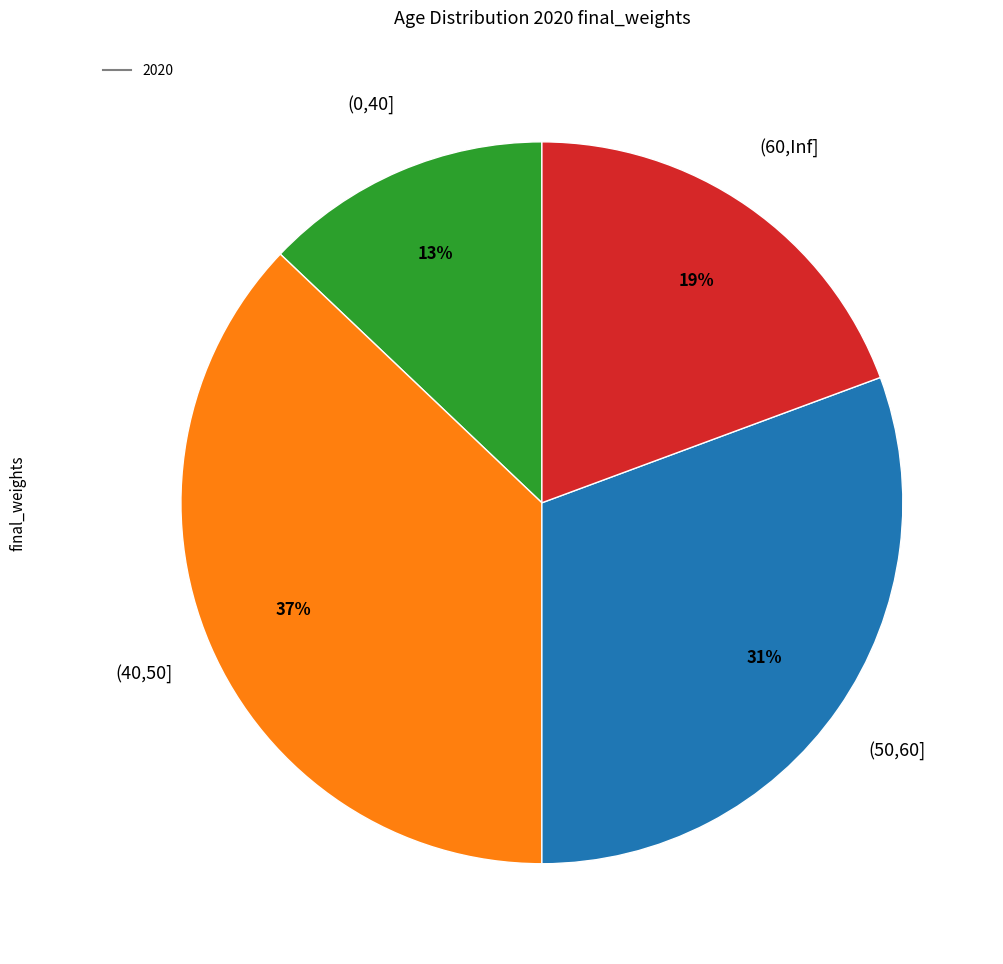

Is there a majority slice in this chart?

No